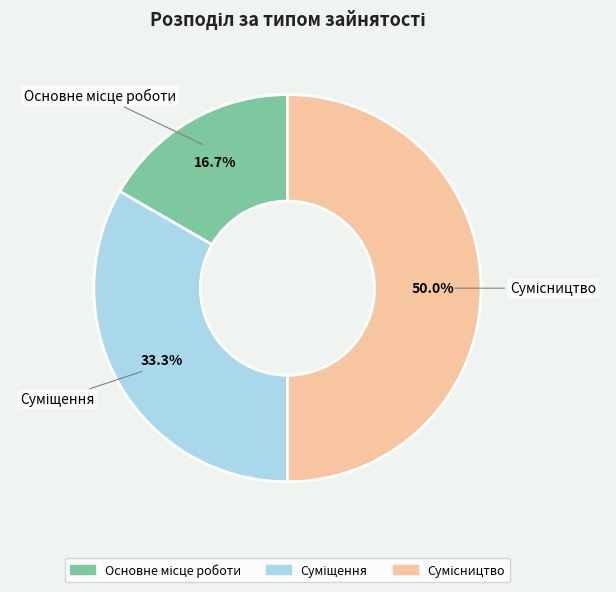

How many segments does this pie chart have?

3